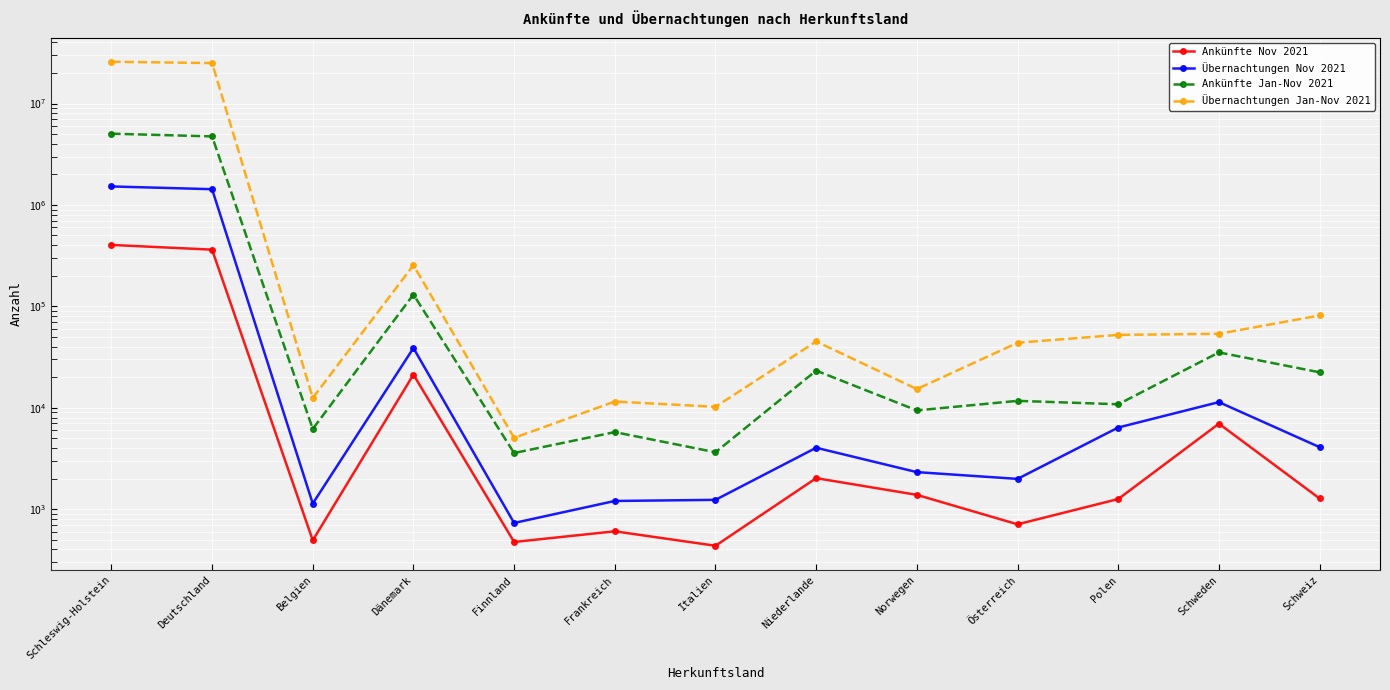

What value does the Ankünfte Nov 2021 series have at Polen, to the nearest 100?

1300